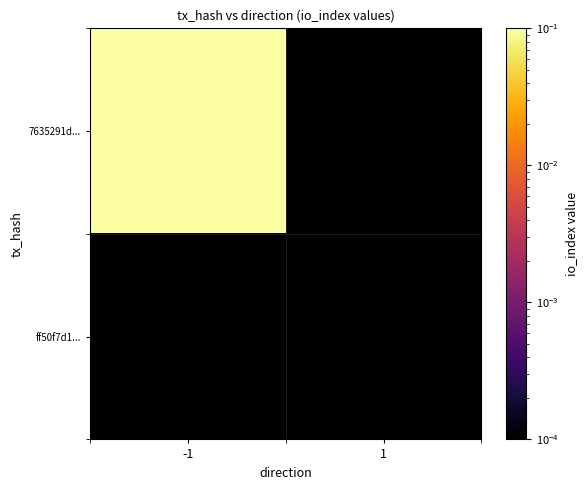

Which series has the widest spread of values?

7635291d...